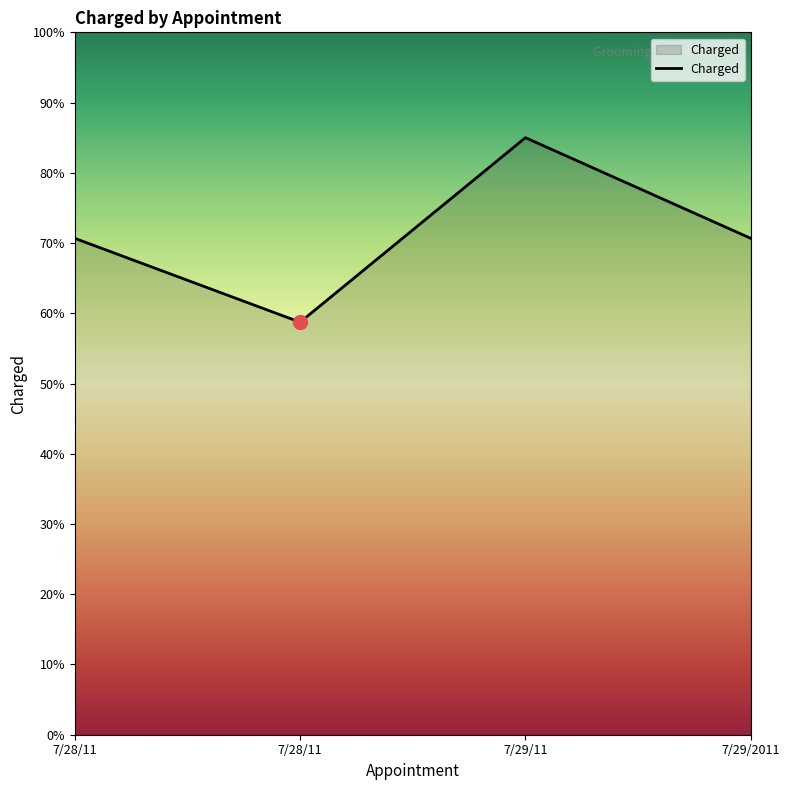

Reading right to left, list all the values displayed in this chart.

70.7	85.0	58.7	70.7